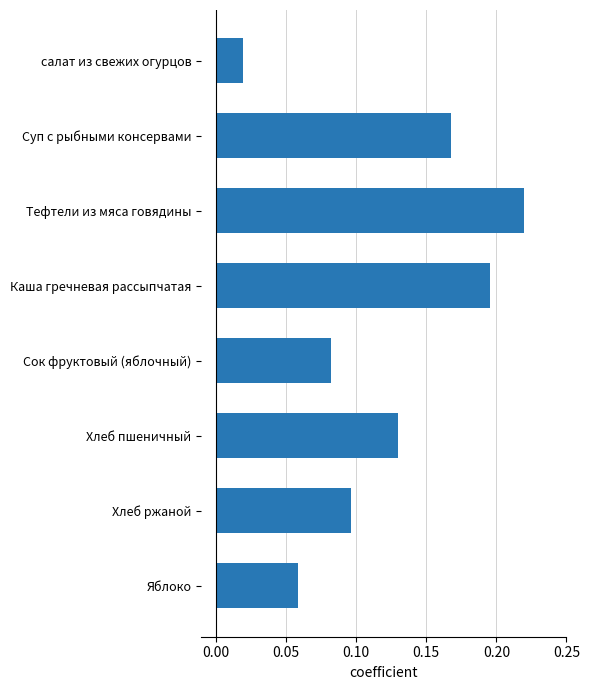

Rank the categories by value from lowest to highest.

салат из свежих огурцов, Яблоко, Сок фруктовый (яблочный), Хлеб ржаной, Хлеб пшеничный, Суп с рыбными консервами, Каша гречневая рассыпчатая, Тефтели из мяса говядины